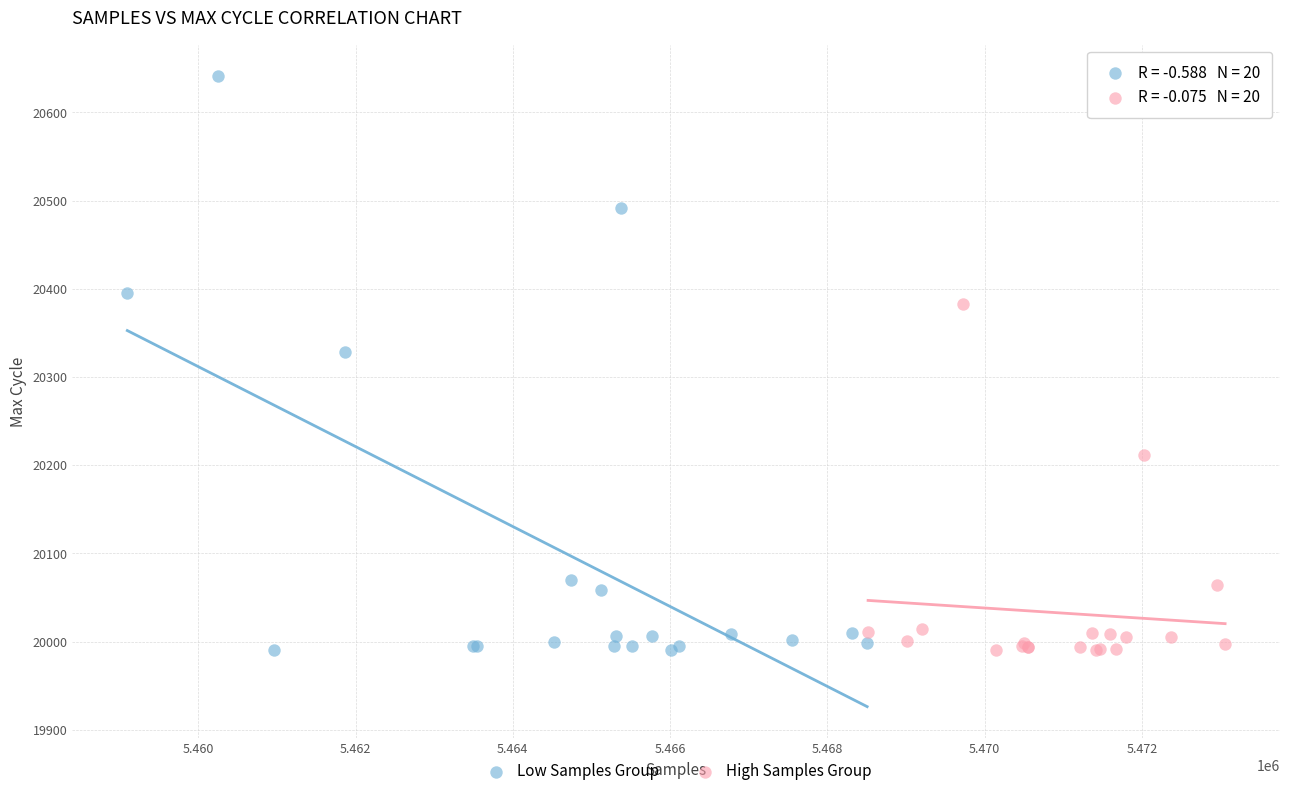

Which series contains the highest Y value?

Low Samples Group